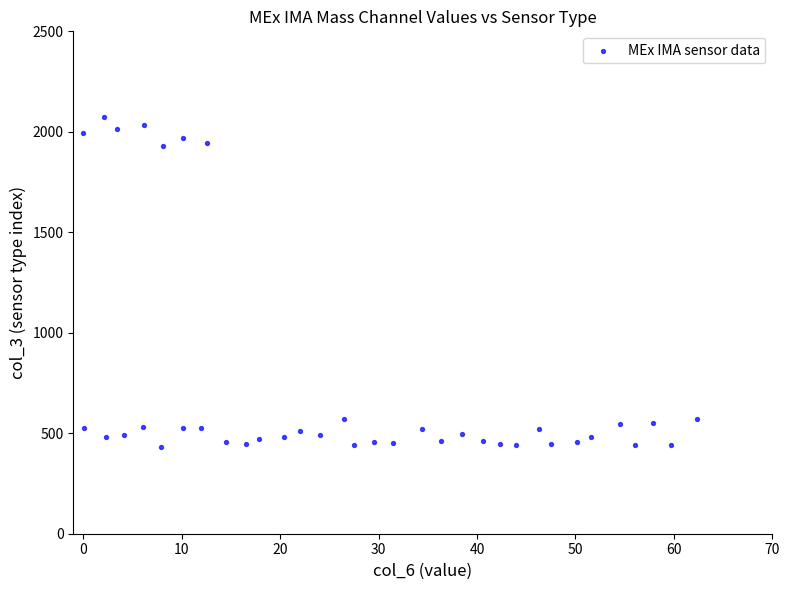

What is the range of Y values (max minus min)?

1637.5